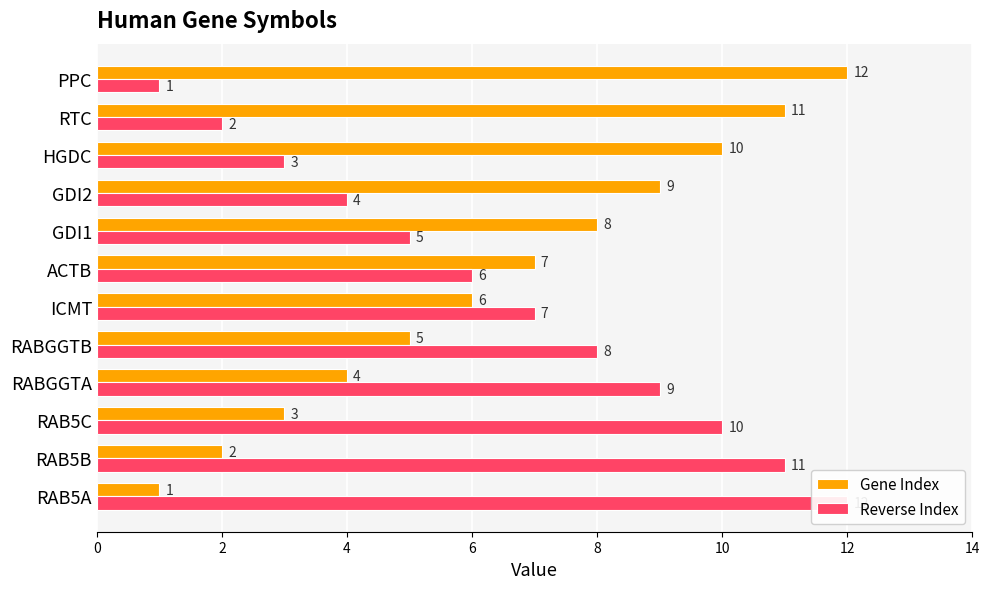

What is the sum of the Reverse Index values at ICMT and RAB5A?

19